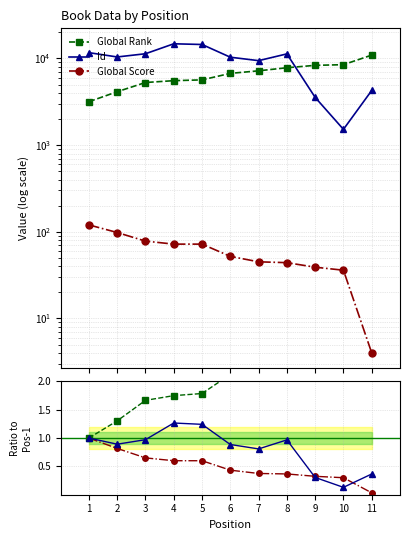

The value of Global Score at 4 is 0.2. True or false?

False